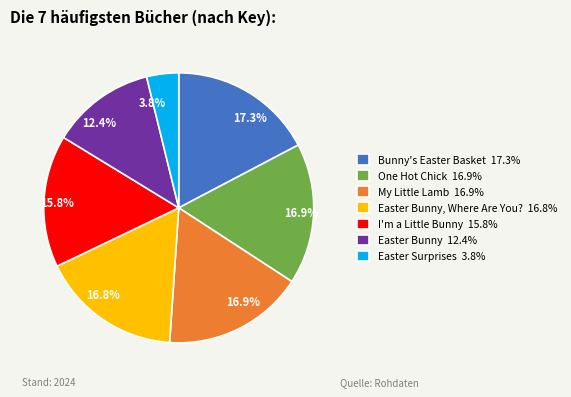

Does any single category account for the majority?

No